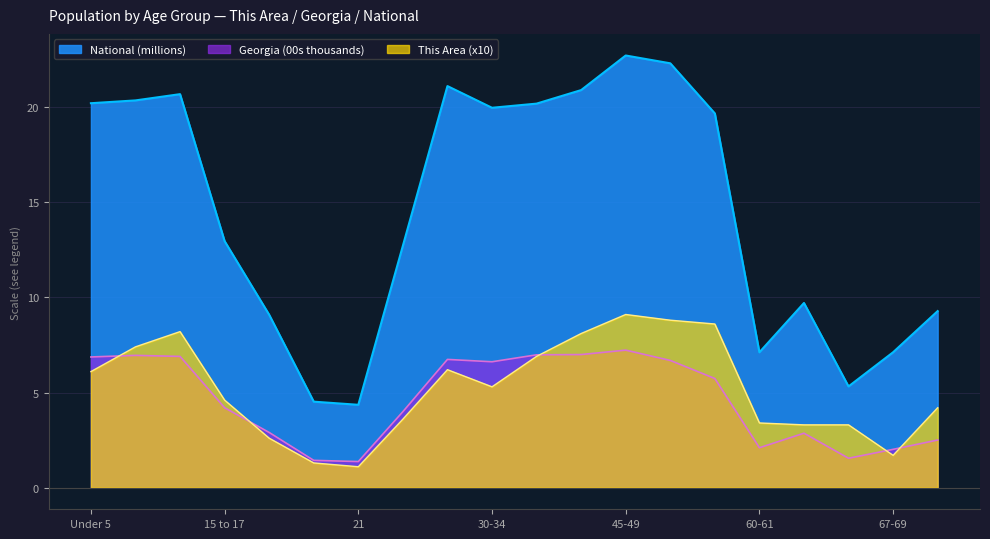

Is it true that This Area equals 1.8 at 62-64?

False